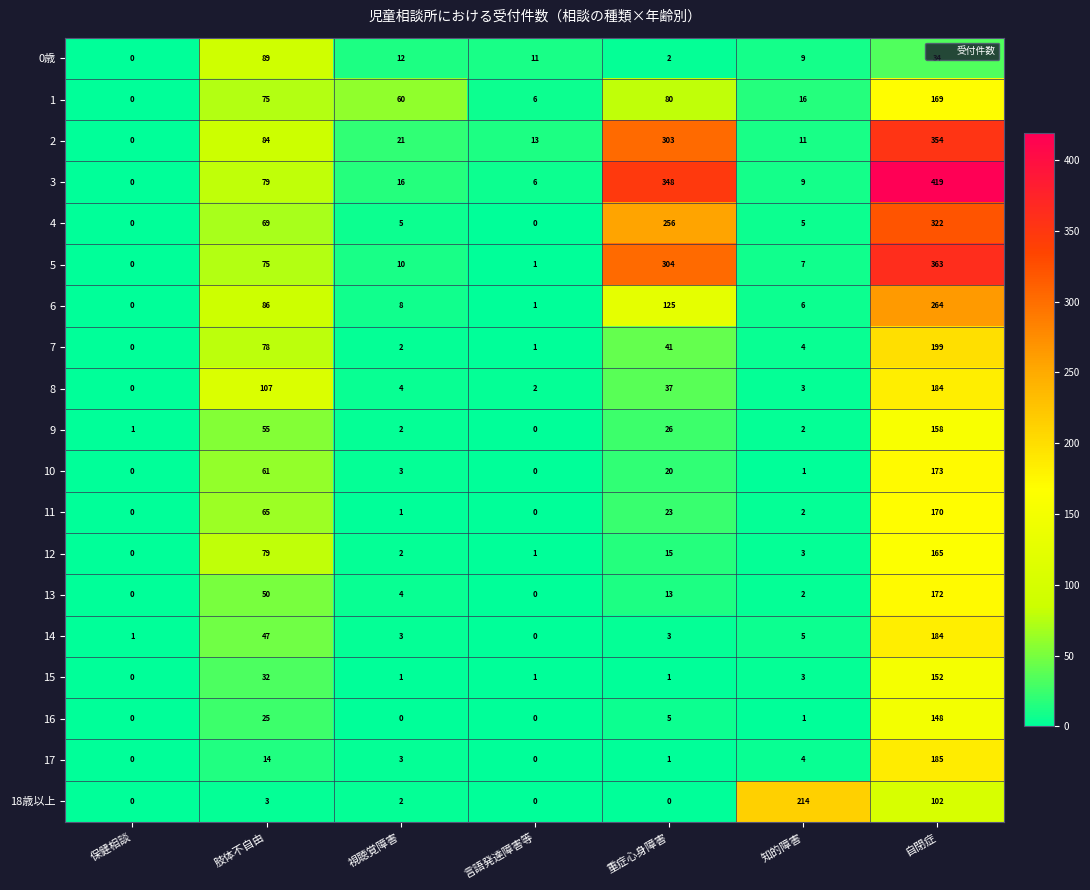

Which series has the largest total across all categories?

3